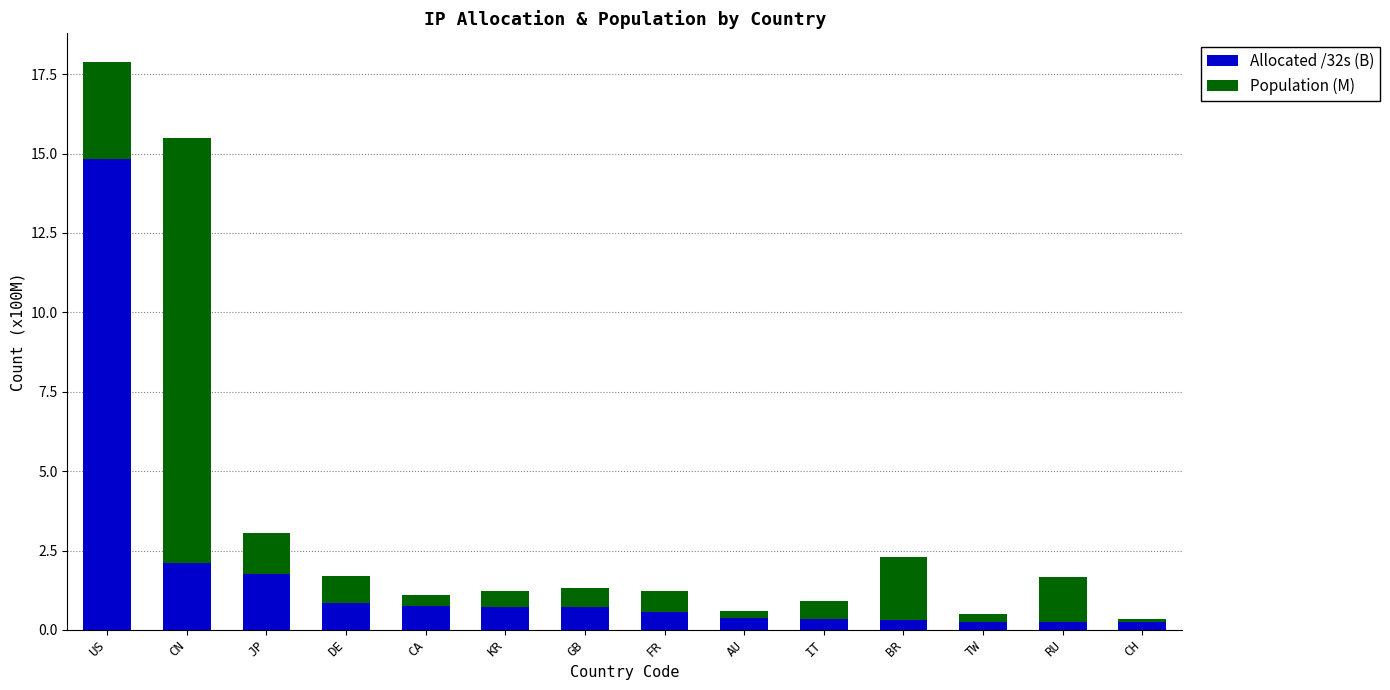

At which category is the sum across all series the highest?

US